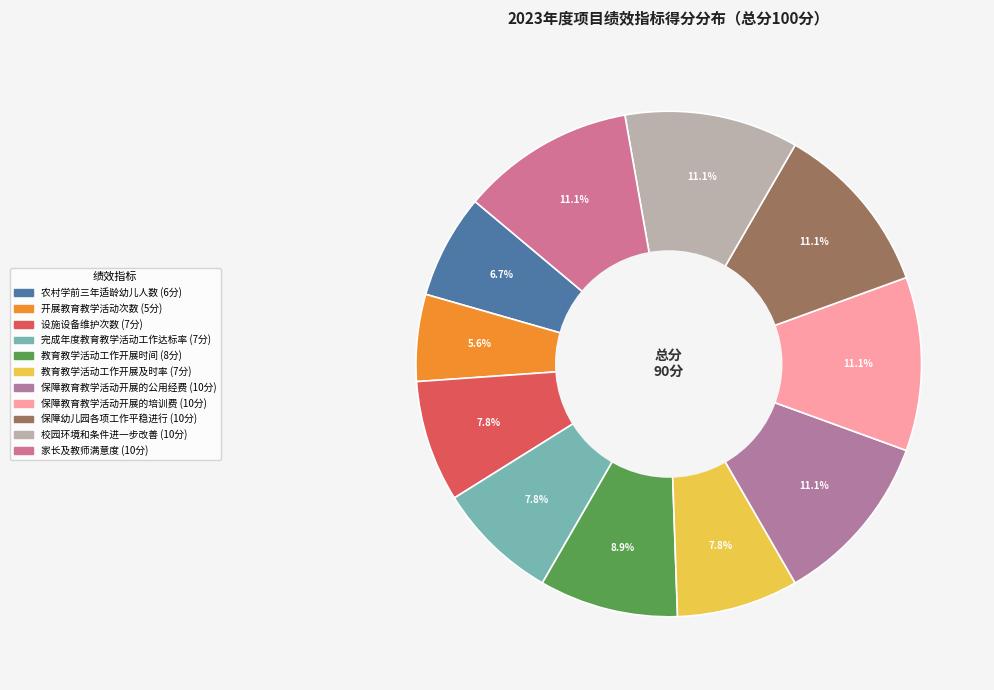

What is the largest slice in the pie chart?

保障教育教学活动开展的公用经费